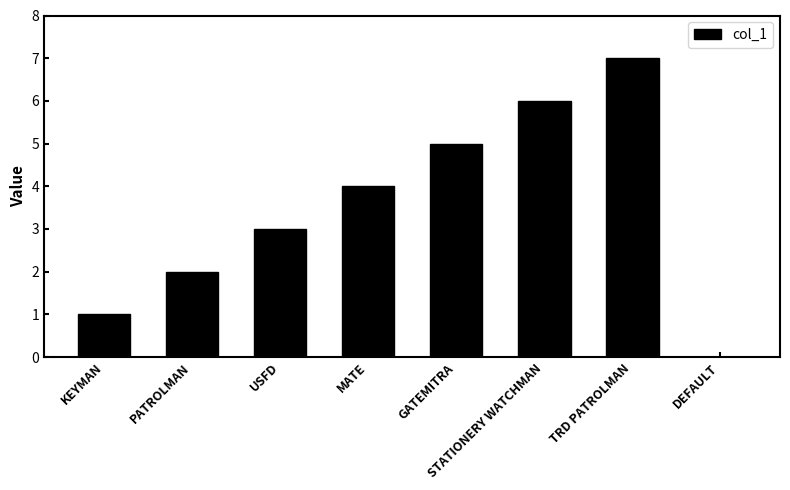

What is the sum of the values at STATIONERY WATCHMAN and MATE?

10